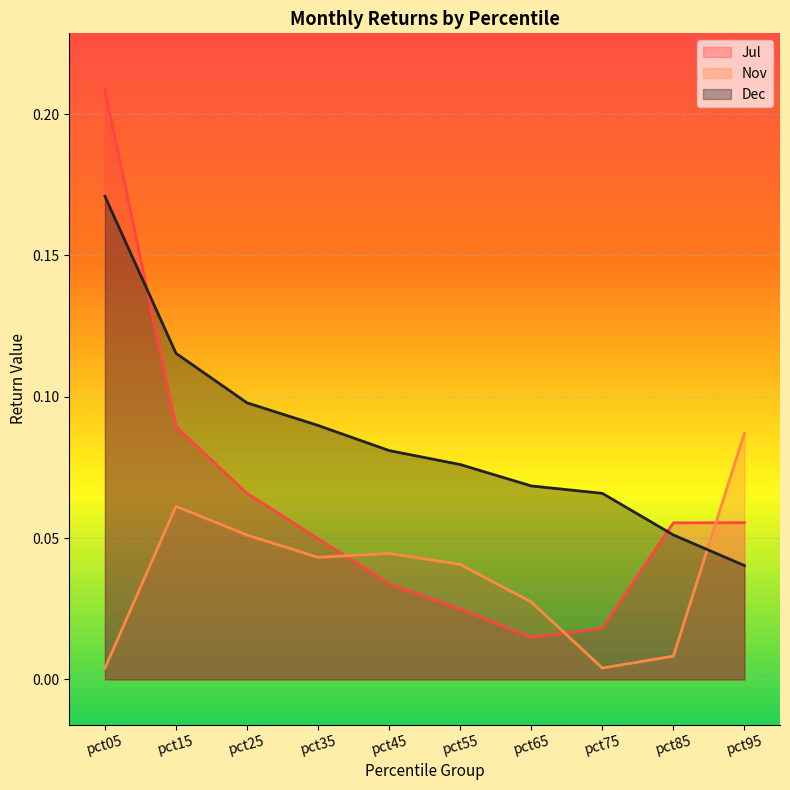

How many lines are shown in the chart?

3